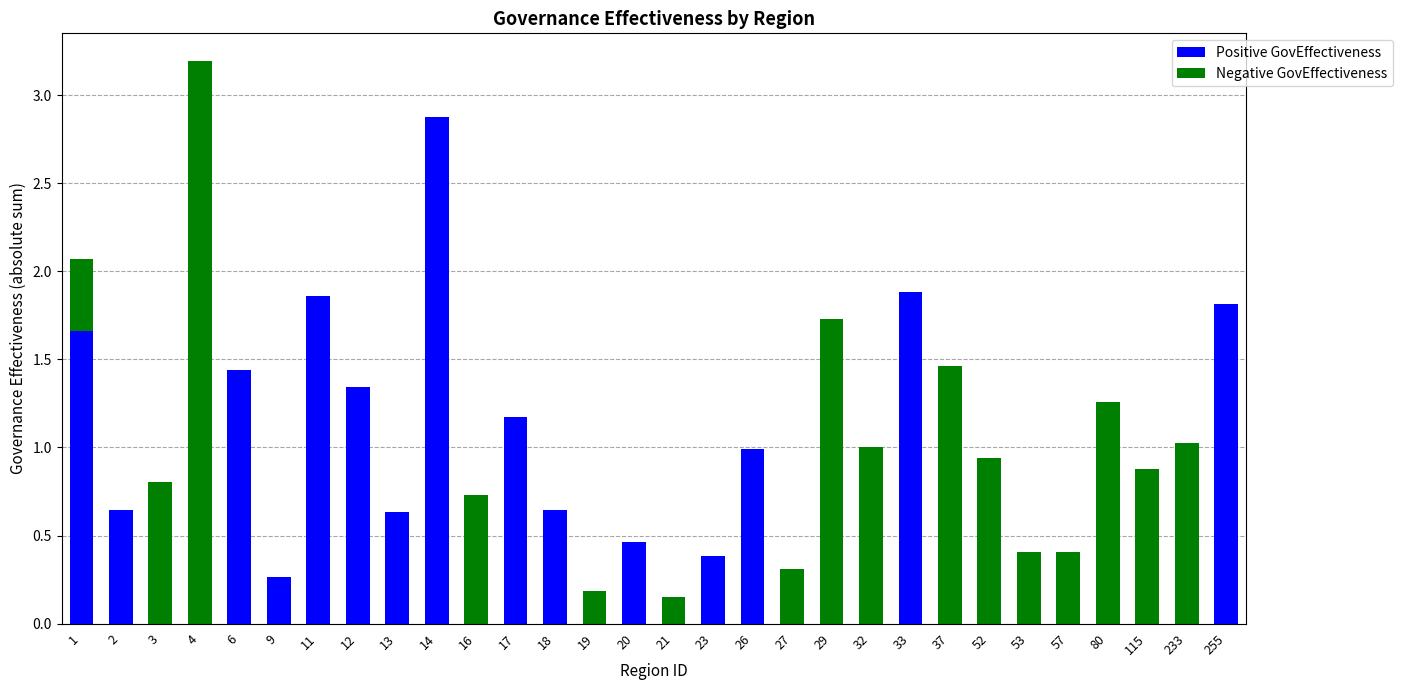

At which category is the sum across all series the highest?

4